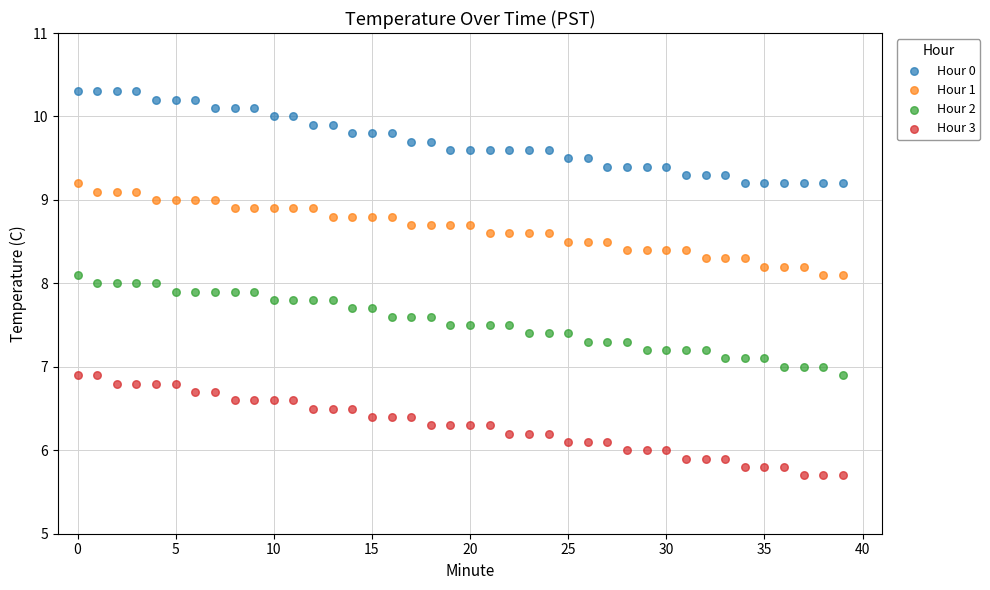

Across all data points, what is the range of Y values (max minus min)?

4.6